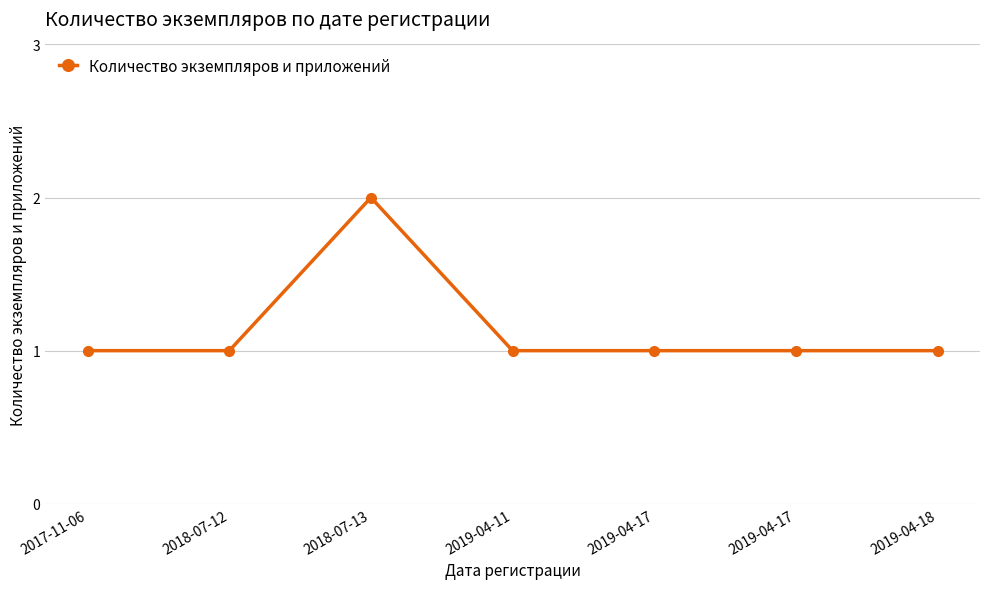

How many categories are shown in the chart?

7